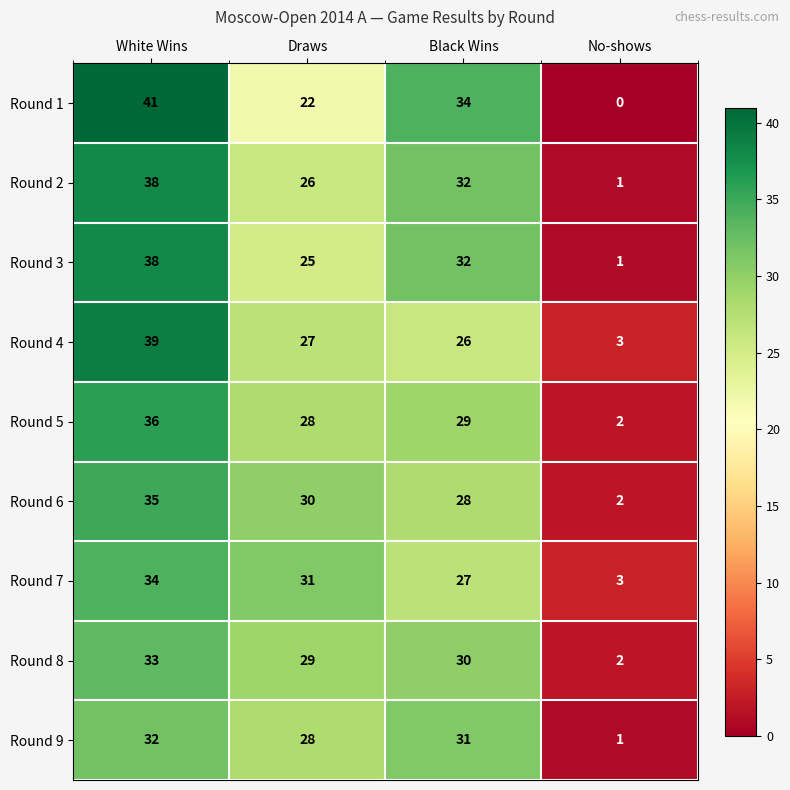

True or false: Round 3 has a value of 8 at Black Wins.

False